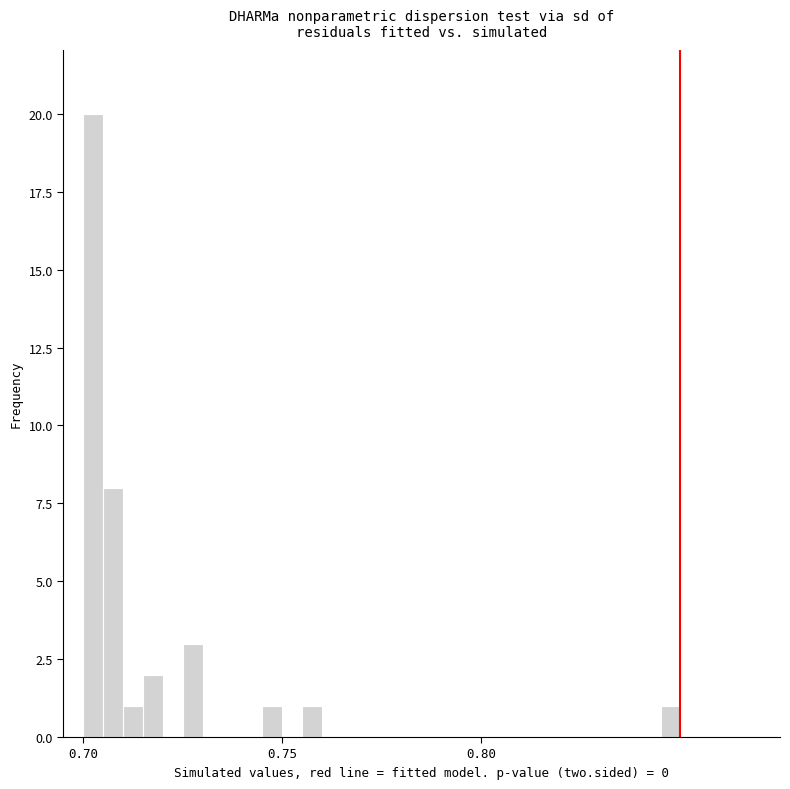

Read against the x-axis, roughly where is the centre of the tallest bar?

0.705